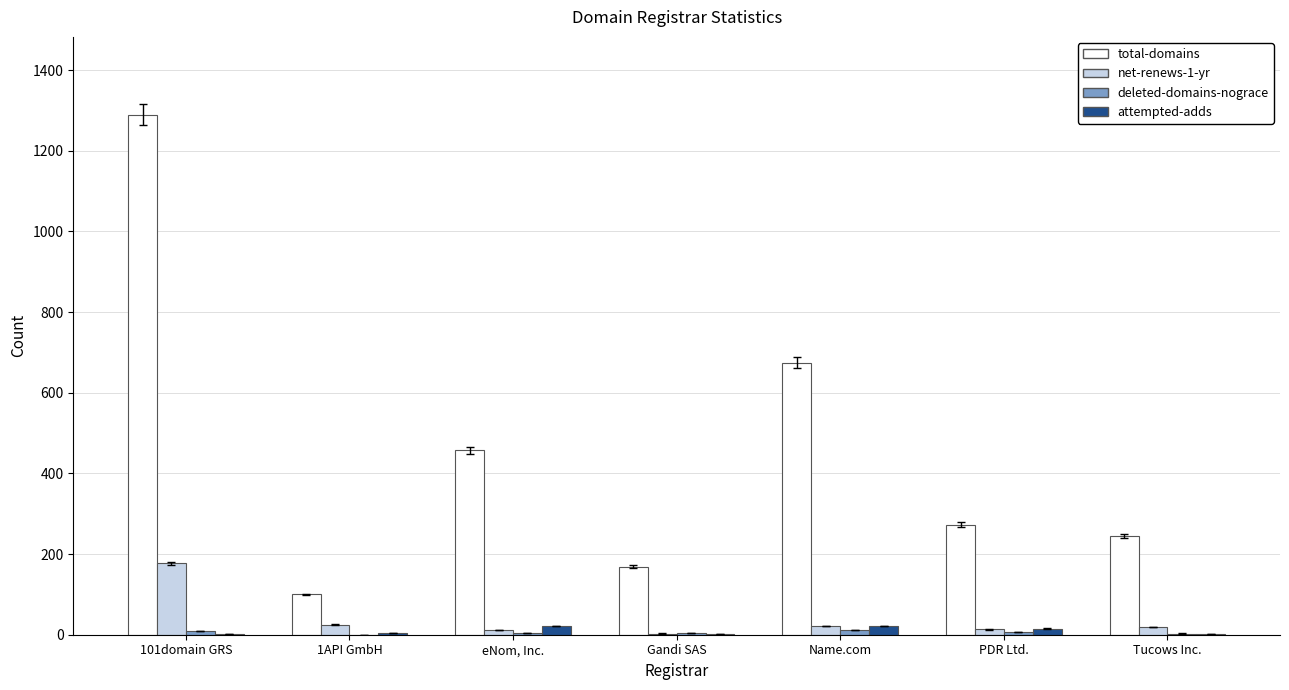

Count the number of data series in this chart.

4